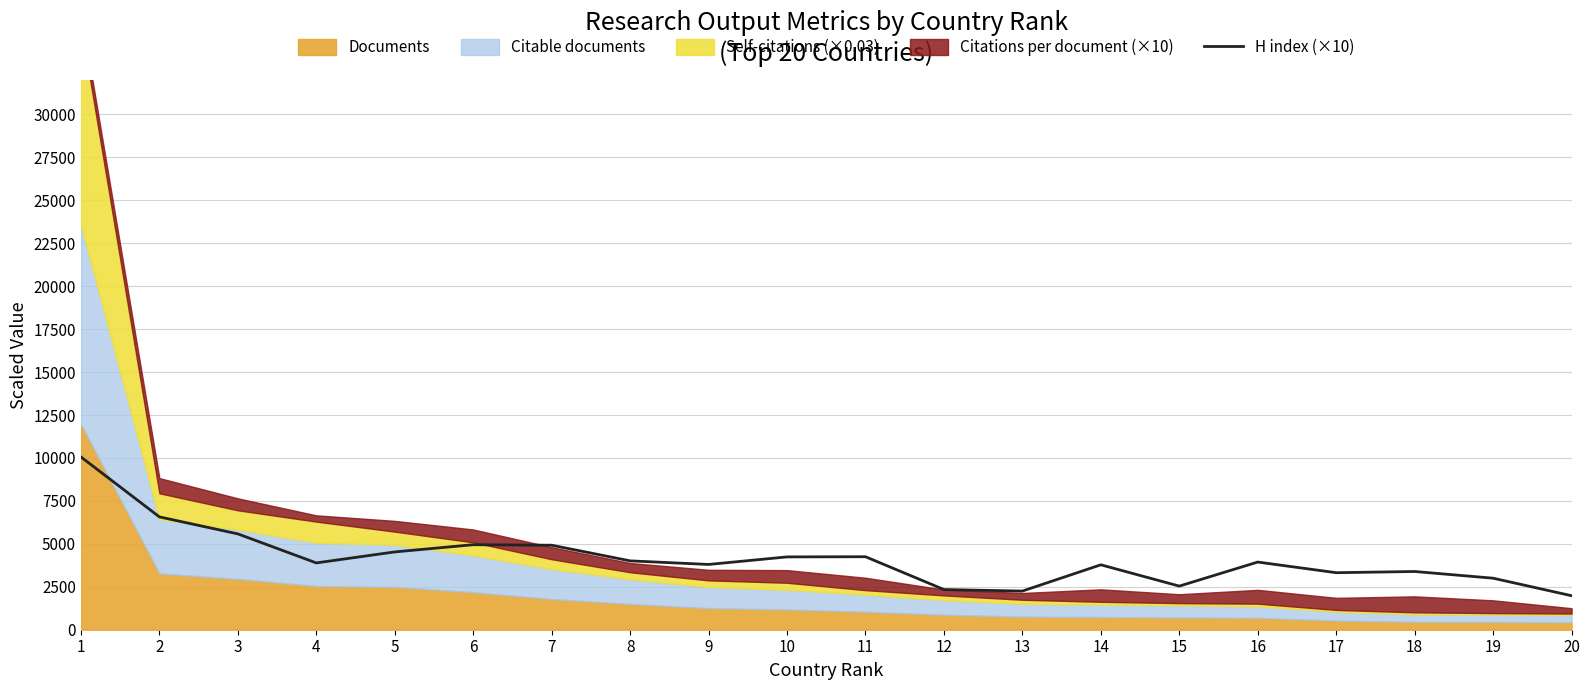

How many points are lower than both their immediate neighbors (excluding endpoints)?

5